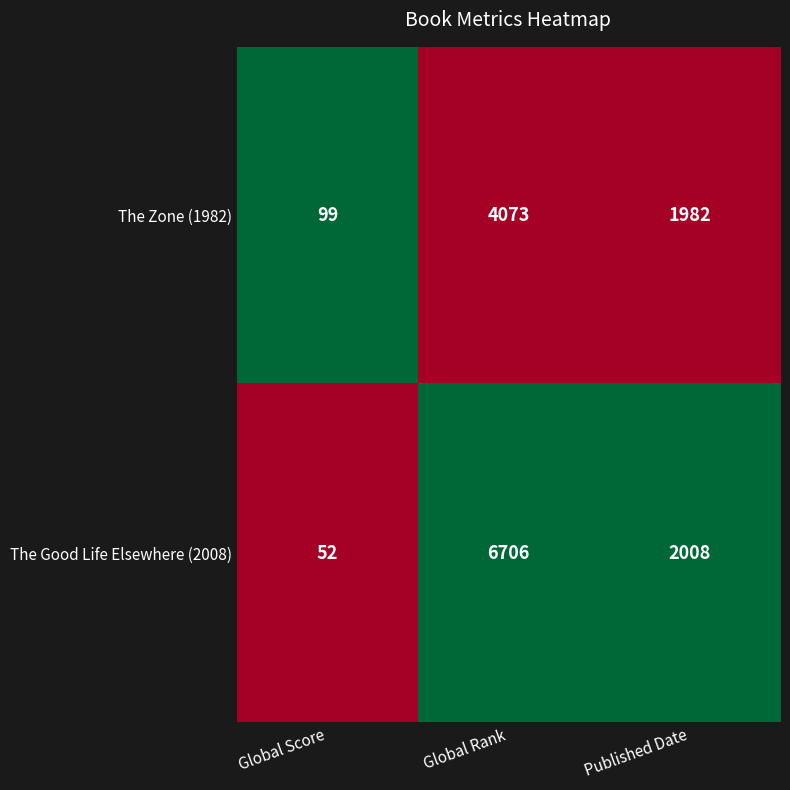

Reading left to right, extract all data points from this chart.

The Zone (1982): Global Score=99	Global Rank=4073	Published Date=1982
The Good Life Elsewhere (2008): Global Score=52	Global Rank=6706	Published Date=2008